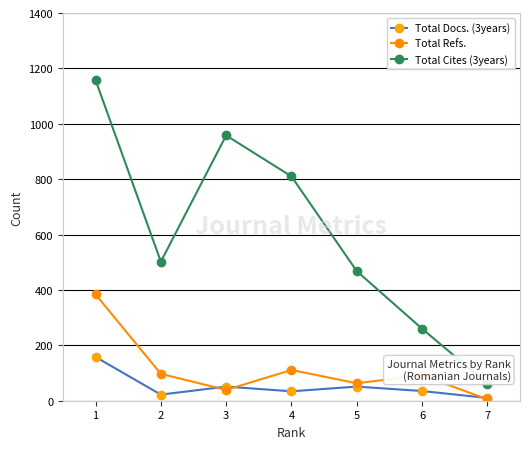

What is the value of the Total Cites (3years) point at the 4th from the left?

810